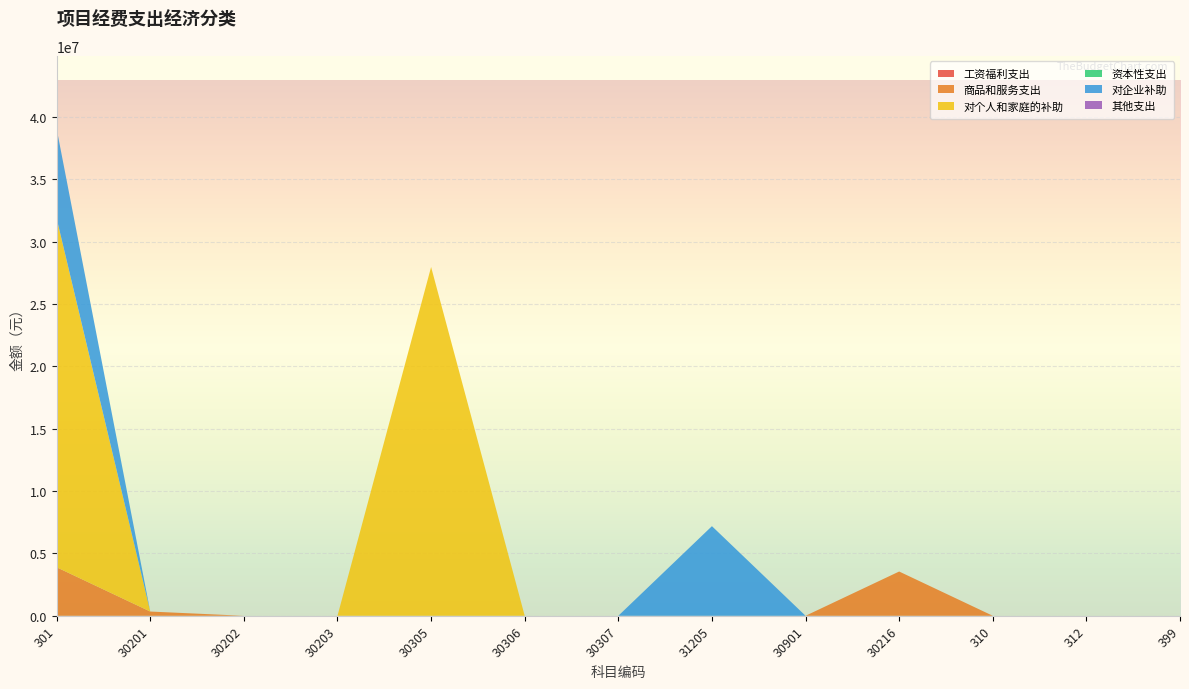

Reading left to right, extract all data points from this chart.

工资福利支出: 301=0.0	30201=0.0	30202=0.0	30203=0.0	30305=0.0	30306=0.0	30307=0.0	31205=0.0	30901=0.0	30216=0.0	310=0.0	312=0.0	399=0.0
商品和服务支出: 301=3888728.3	30201=340168.3	30202=0.0	30203=0.0	30305=0.0	30306=0.0	30307=0.0	31205=0.0	30901=0.0	30216=3548560.0	310=0.0	312=0.0	399=0.0
对个人和家庭的补助: 301=27964515.0	30201=0.0	30202=0.0	30203=0.0	30305=27964515.0	30306=0.0	30307=0.0	31205=0.0	30901=0.0	30216=0.0	310=0.0	312=0.0	399=0.0
资本性支出: 301=0.0	30201=0.0	30202=0.0	30203=0.0	30305=0.0	30306=0.0	30307=0.0	31205=0.0	30901=0.0	30216=0.0	310=0.0	312=0.0	399=0.0
对企业补助: 301=7185082.8	30201=0.0	30202=0.0	30203=0.0	30305=0.0	30306=0.0	30307=0.0	31205=7185082.8	30901=0.0	30216=0.0	310=0.0	312=0.0	399=0.0
其他支出: 301=0.0	30201=0.0	30202=0.0	30203=0.0	30305=0.0	30306=0.0	30307=0.0	31205=0.0	30901=0.0	30216=0.0	310=0.0	312=0.0	399=0.0